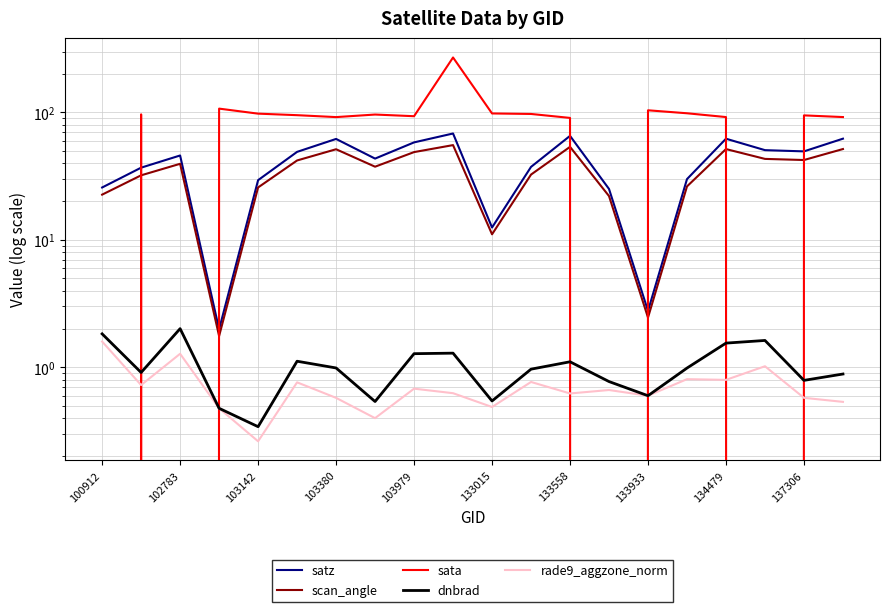

True or false: satz has more than 1 interior local peaks.

True